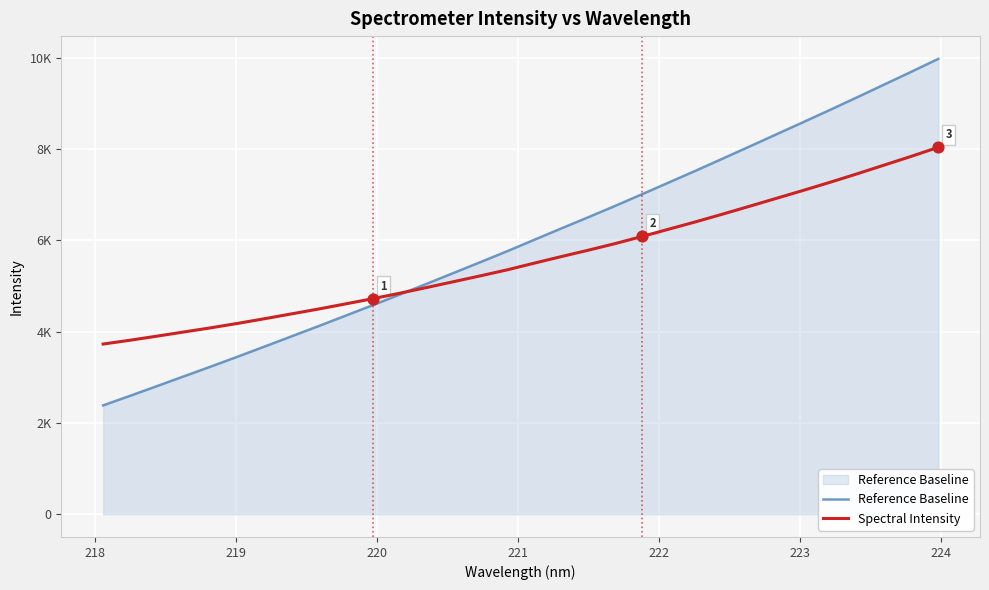

Which series has the largest total across all categories?

Reference Baseline